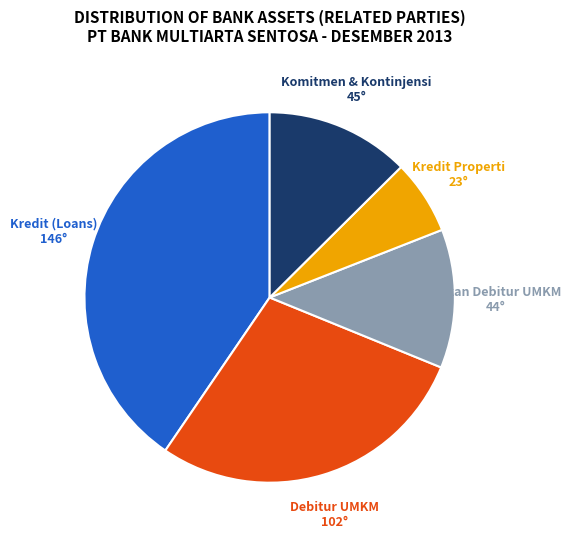

How many slices are in this pie chart?

5